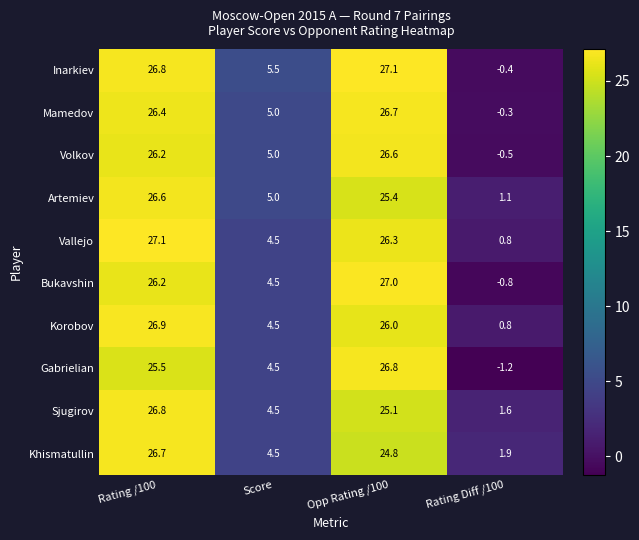

Which series changed the most between Opp Rating /100 and Rating Diff /100?

Gabrielian